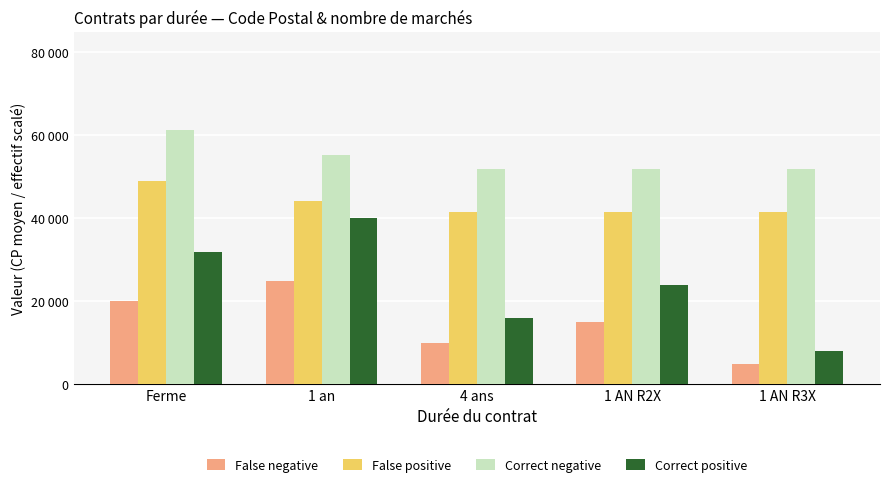

Are the bars grouped side by side (vs. stacked)?

Yes